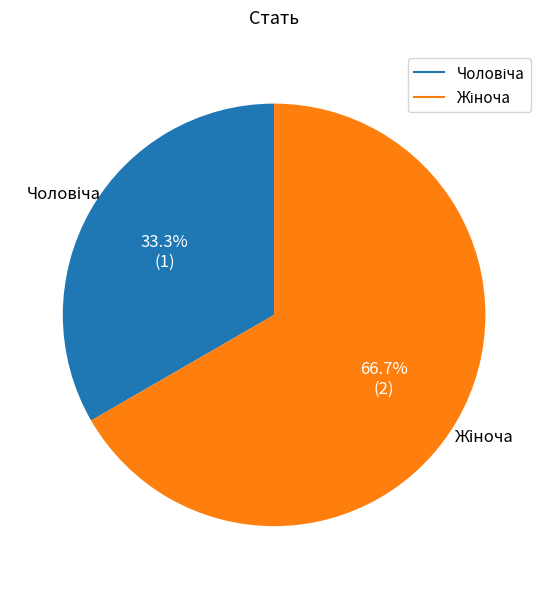

Is there a majority slice in this chart?

Yes